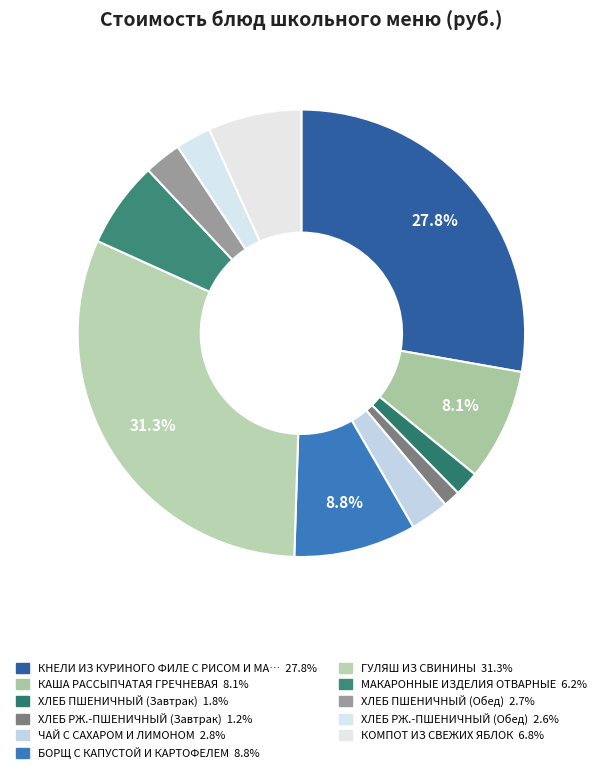

Count the number of slices in the pie.

11